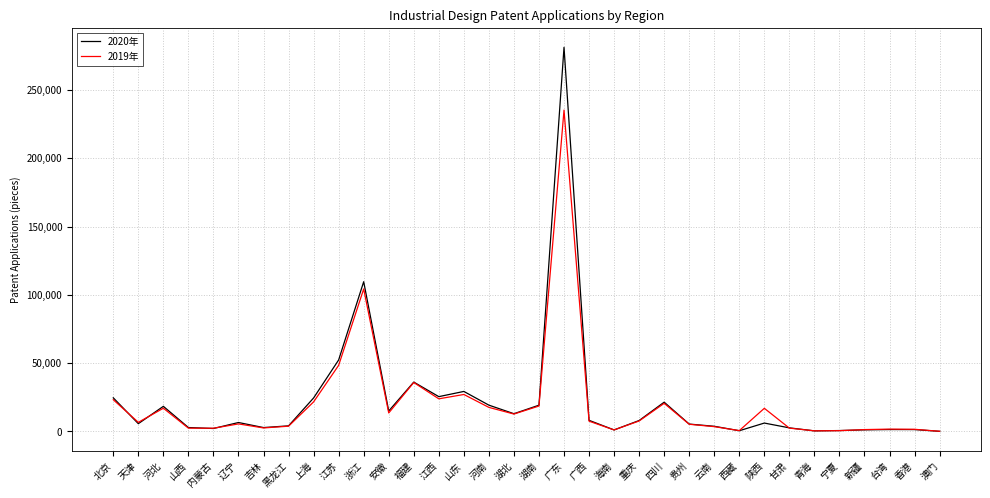

How many lines are shown in the chart?

2